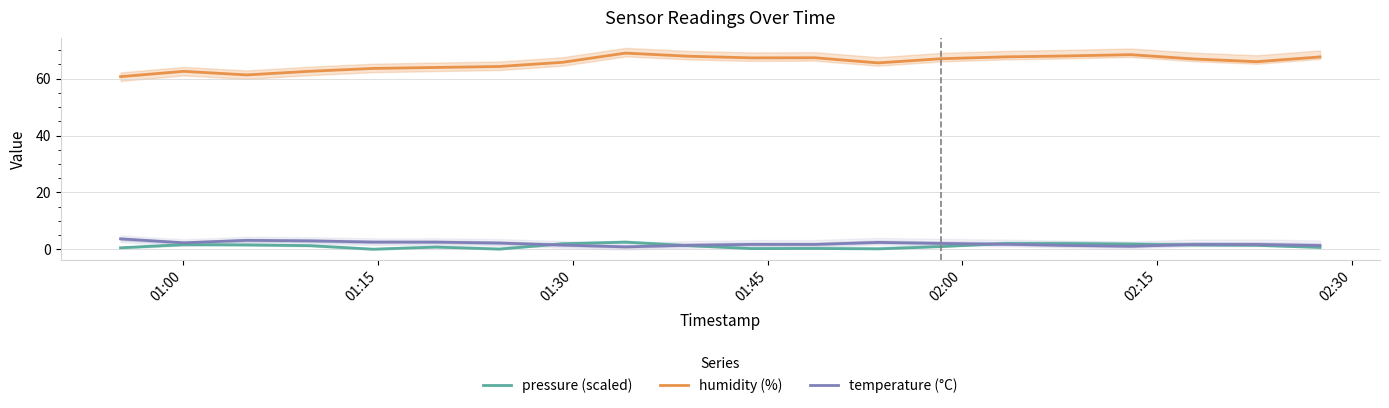

True or false: humidity (%) and temperature (°C) cross at least once.

False